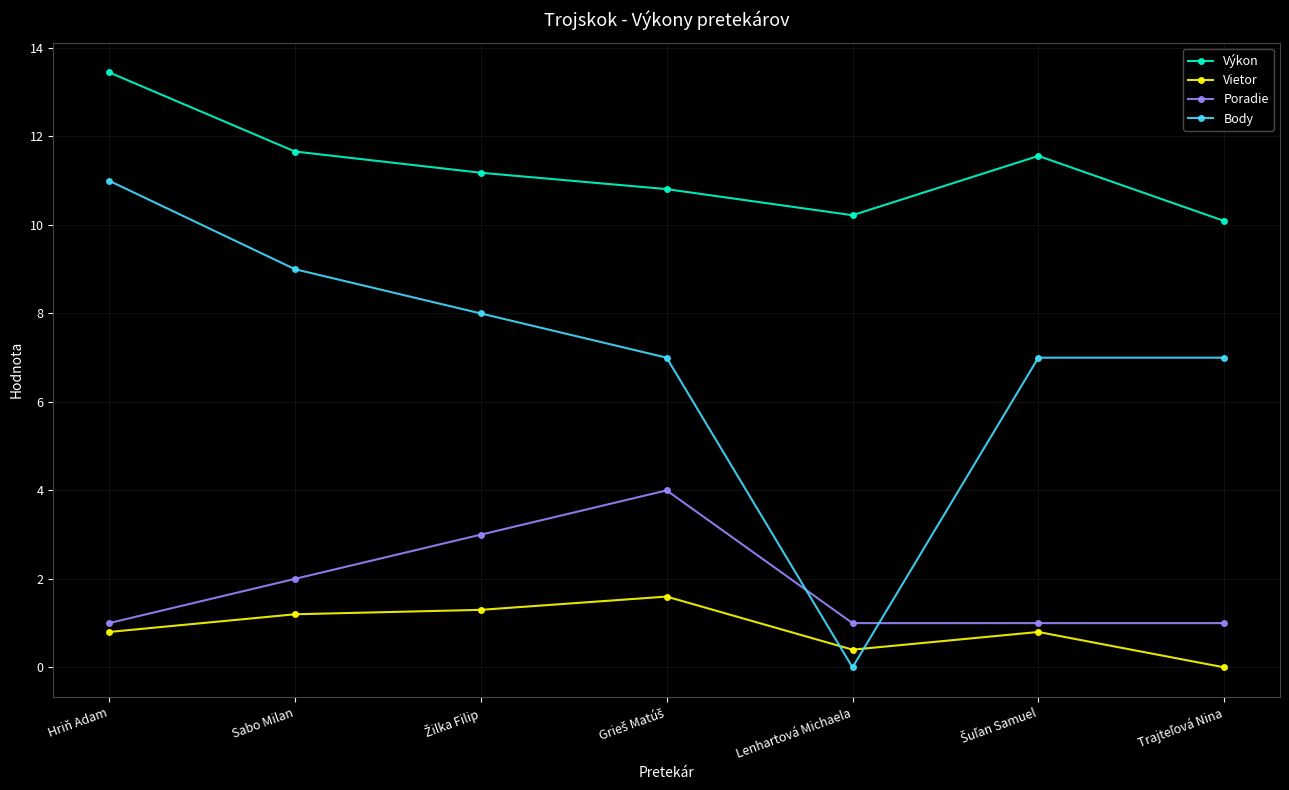

What is the difference between the maximum and second lowest values in the Vietor series?

1.2